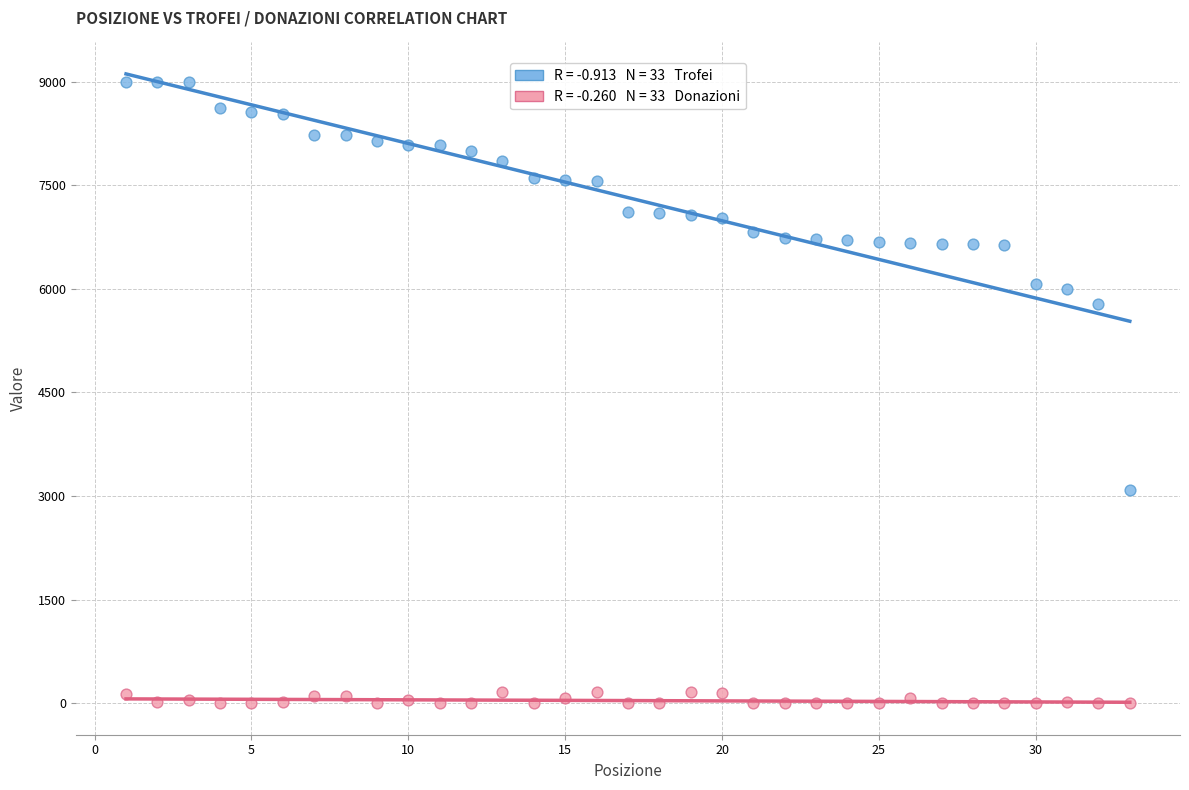

Across all data points, what is the range of Y values (max minus min)?

9000